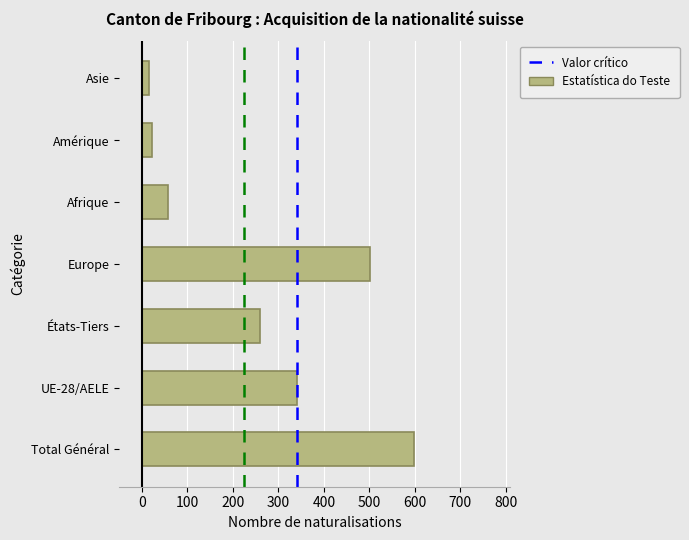

Reading top to bottom, extract all data points from this chart.

Asie=16	Amérique=22	Afrique=58	Europe=501	États-Tiers=259	UE-28/AELE=340	Total Général=599